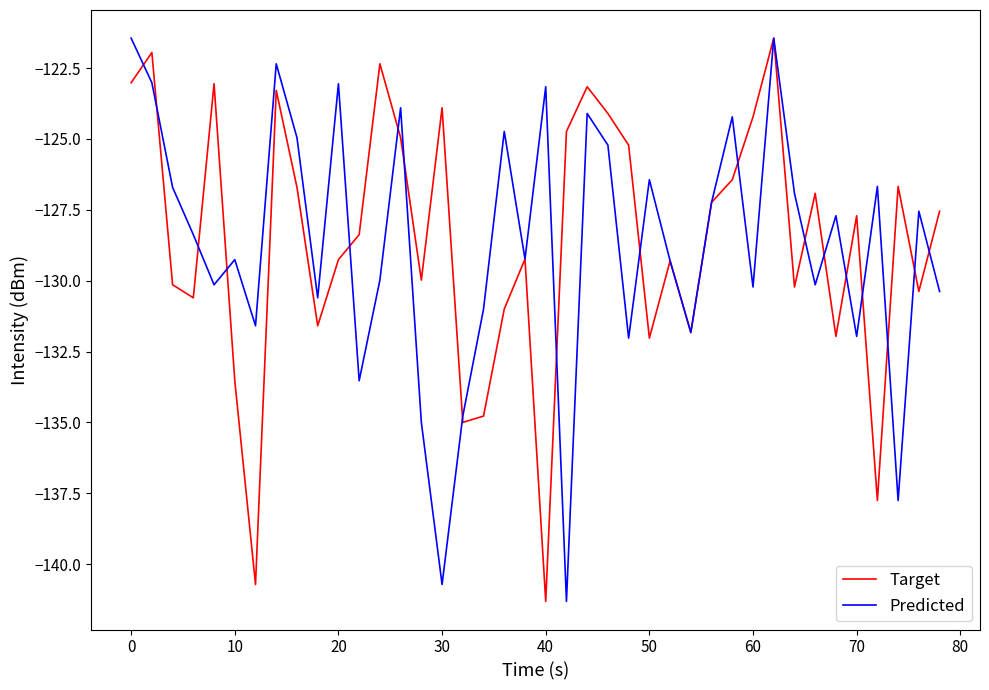

What is the greatest value displayed?

-121.4